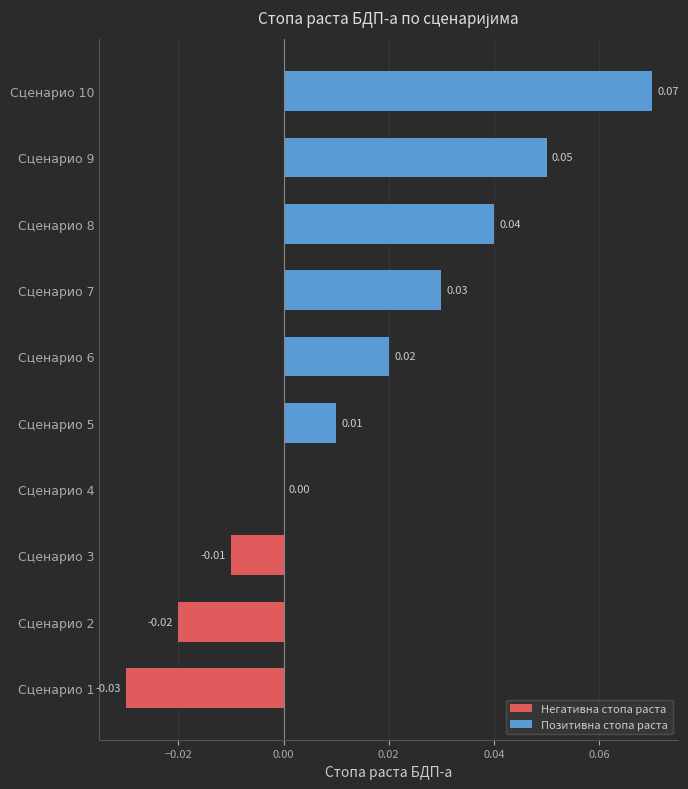

How many distinct data groups are displayed?

1